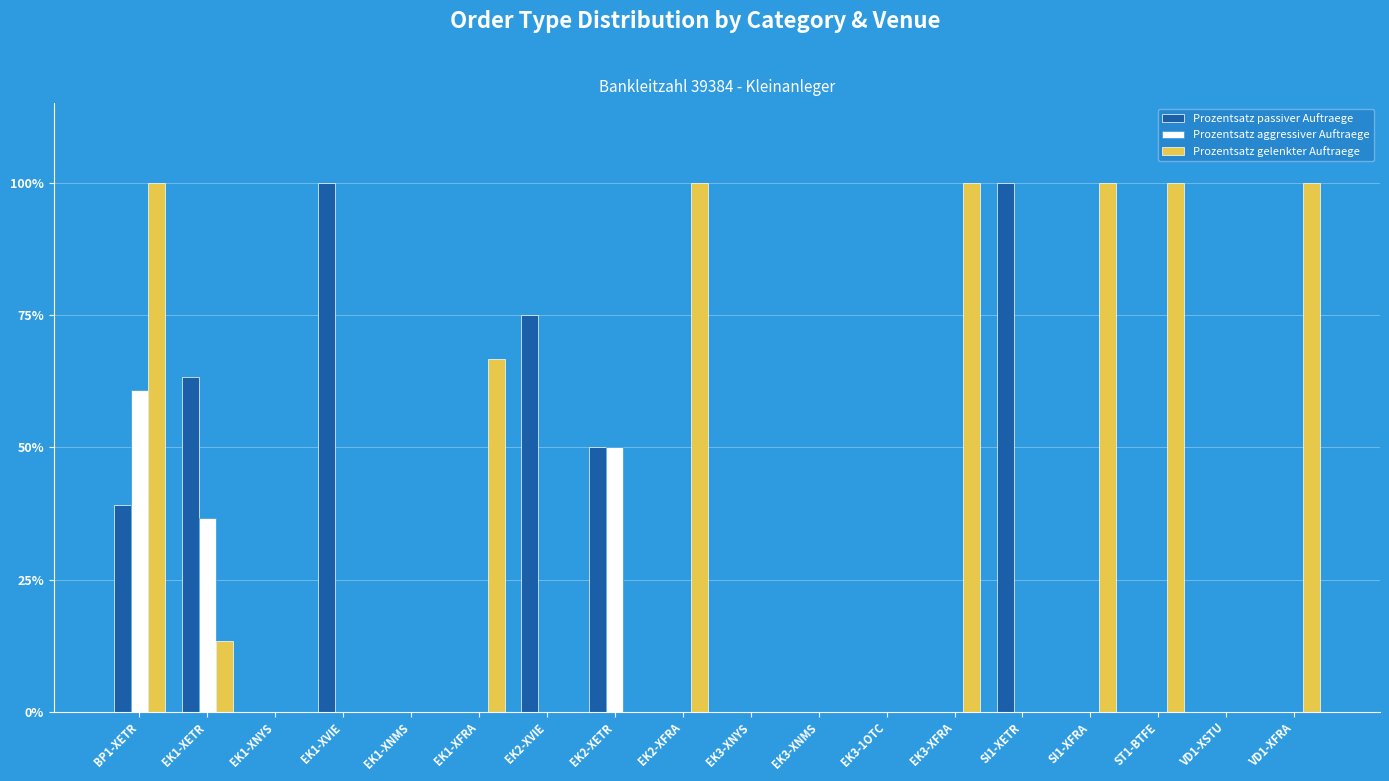

At which label does Prozentsatz aggressiver Auftraege reach its peak?

BP1-XETR